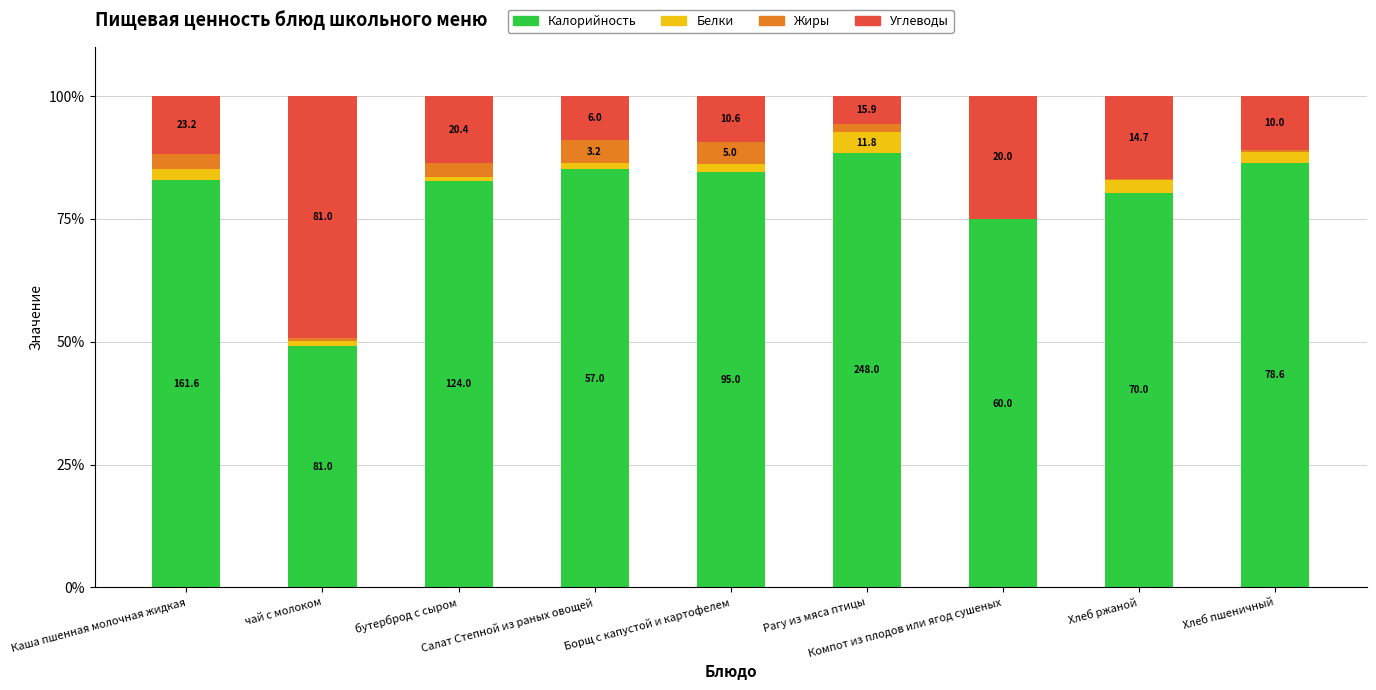

What is the difference between the maximum and minimum values in the Белки series?

4.1